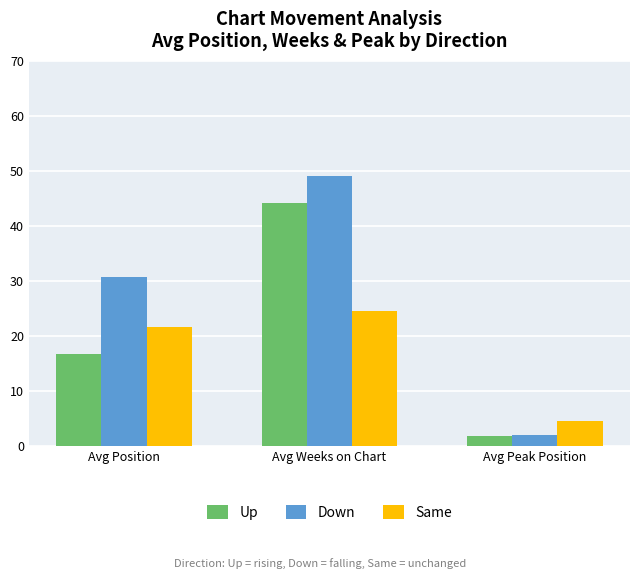

The value of Same at Avg Weeks on Chart is 39.0. True or false?

False